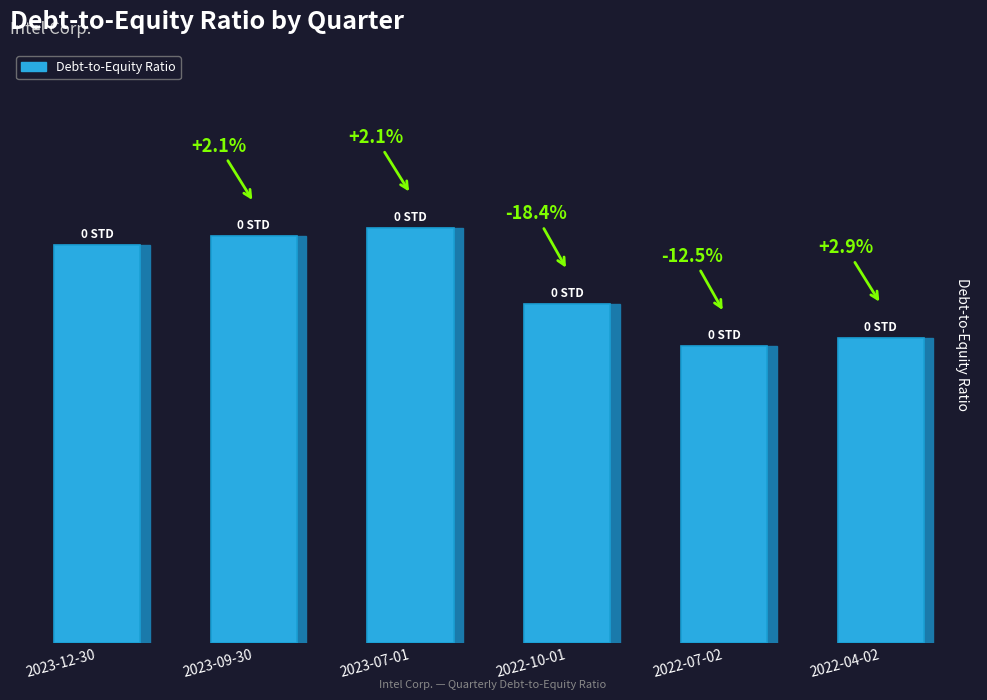

What is the average value?

0.4